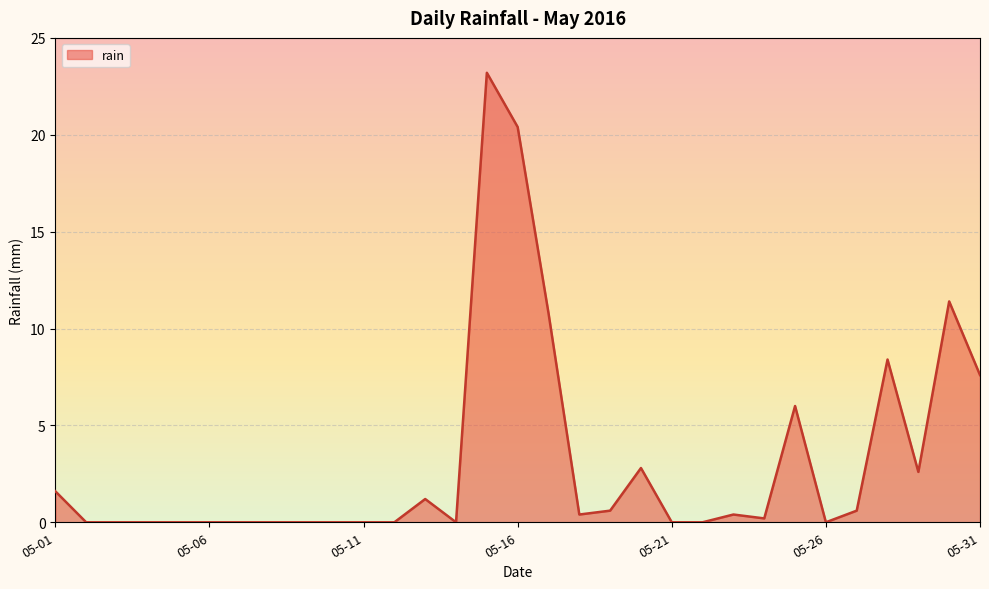

Which has a higher value, 2016-05-02 or 2016-05-14?

2016-05-02